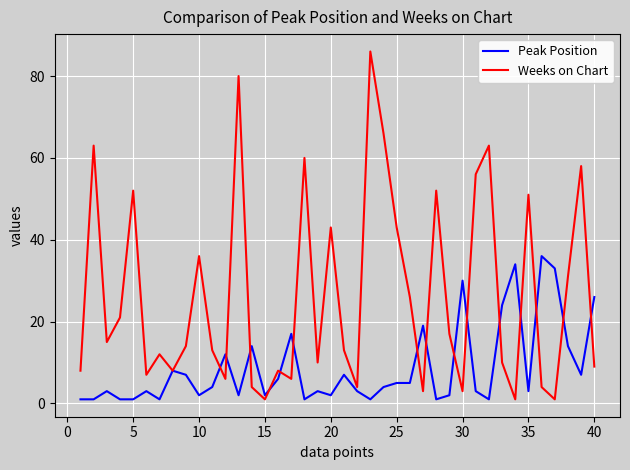

Which series has the largest total across all categories?

Weeks on Chart